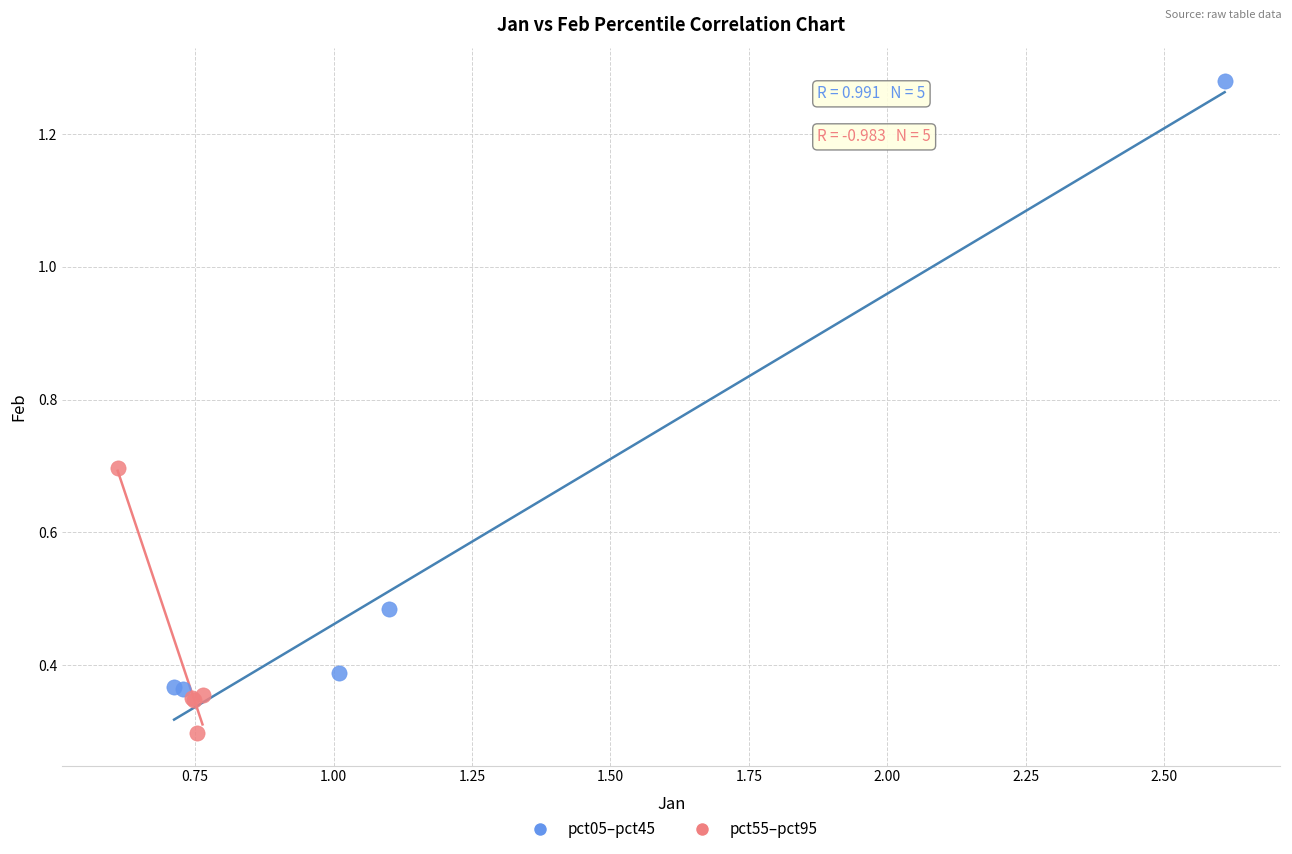

Which series contains the highest Y value?

pct05–pct45